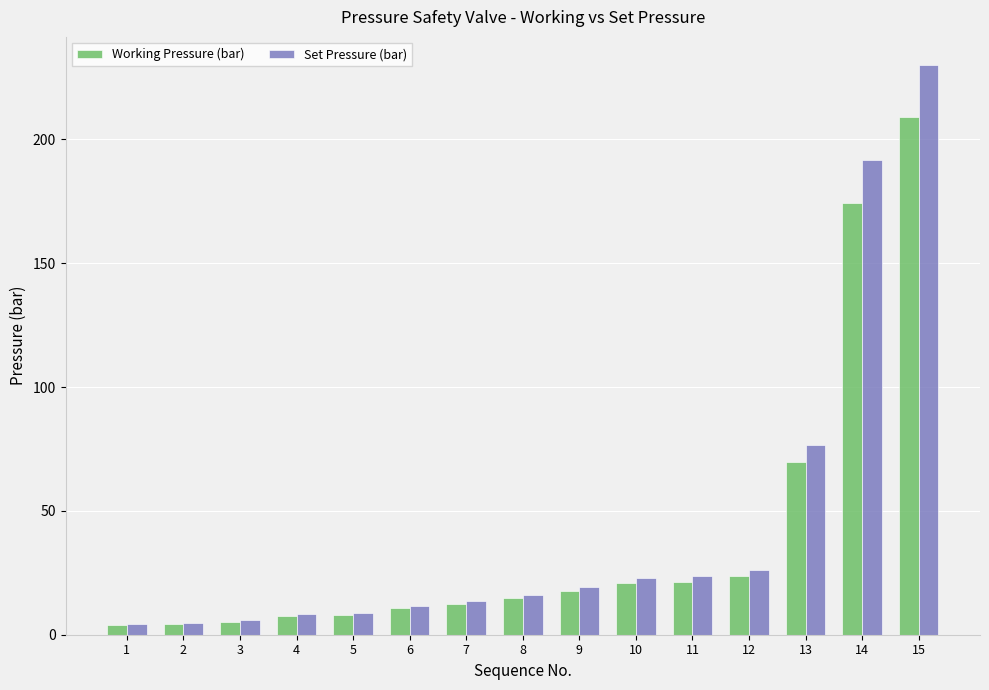

Which series has the widest spread of values?

Set Pressure (bar)